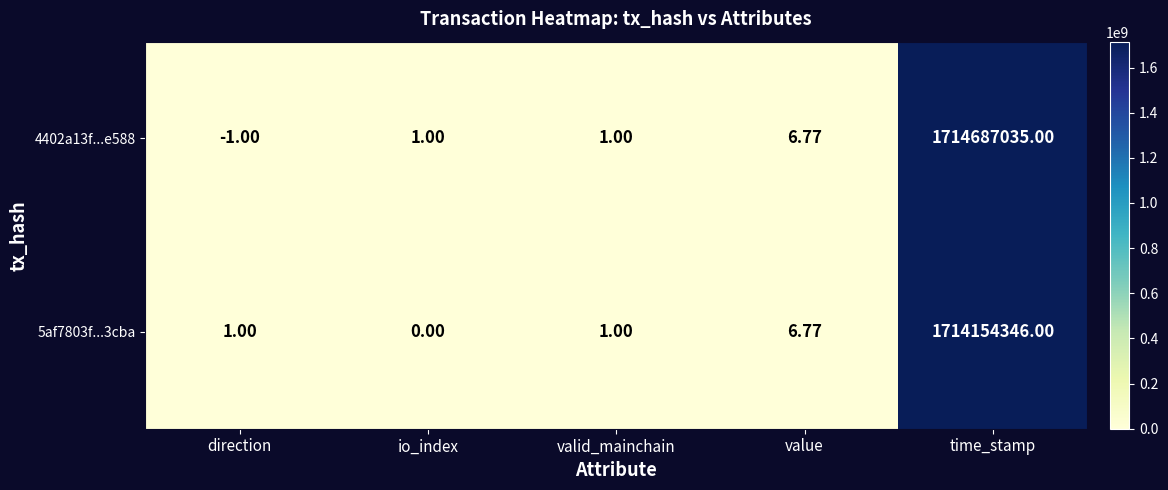

Is the value of 5af7803f...3cba at valid_mainchain greater than the value of 4402a13f...e588 at value?

No